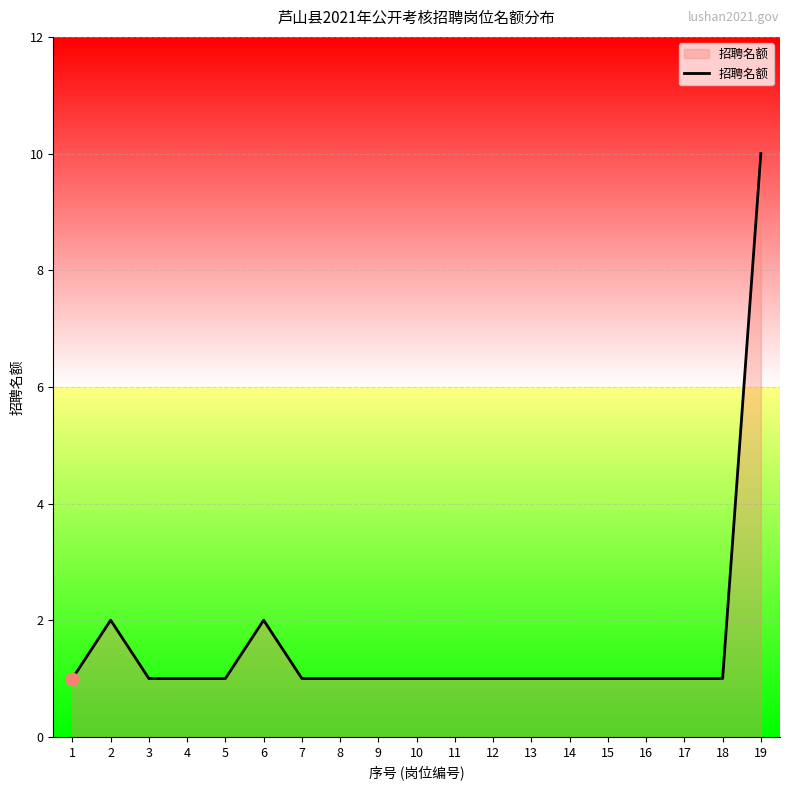

What is the ratio of the value at 9 to the value at 16?

1.0